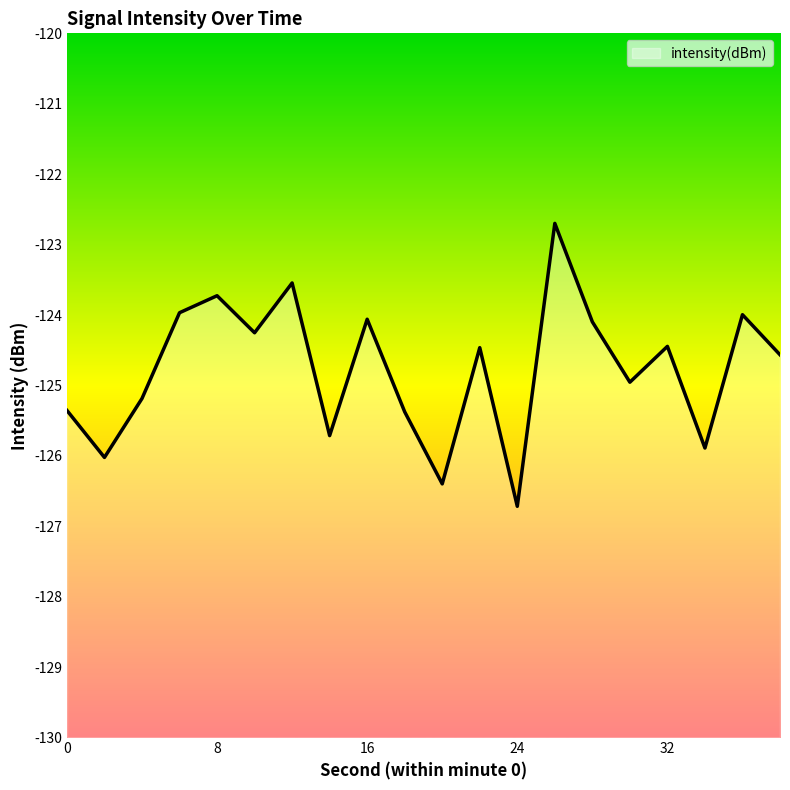

How many data points are above -124?

5